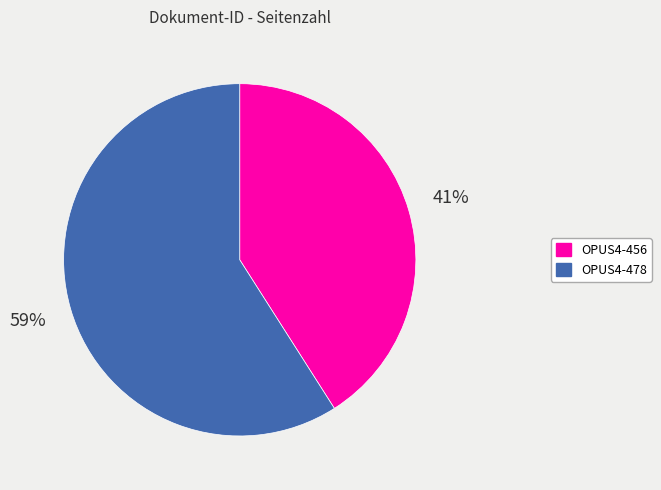

Which category accounts for the majority?

OPUS4-478